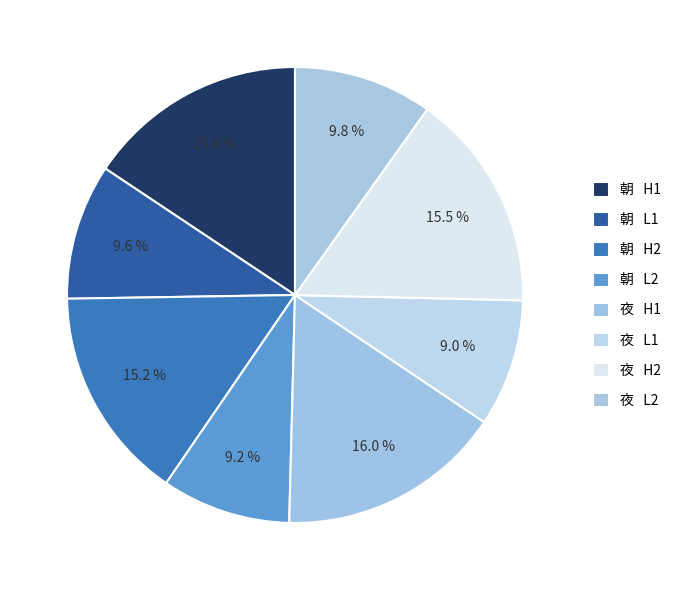

Rank the categories by value from highest to lowest.

夜   H1, 朝   H1, 夜   H2, 朝   H2, 夜   L2, 朝   L1, 朝   L2, 夜   L1